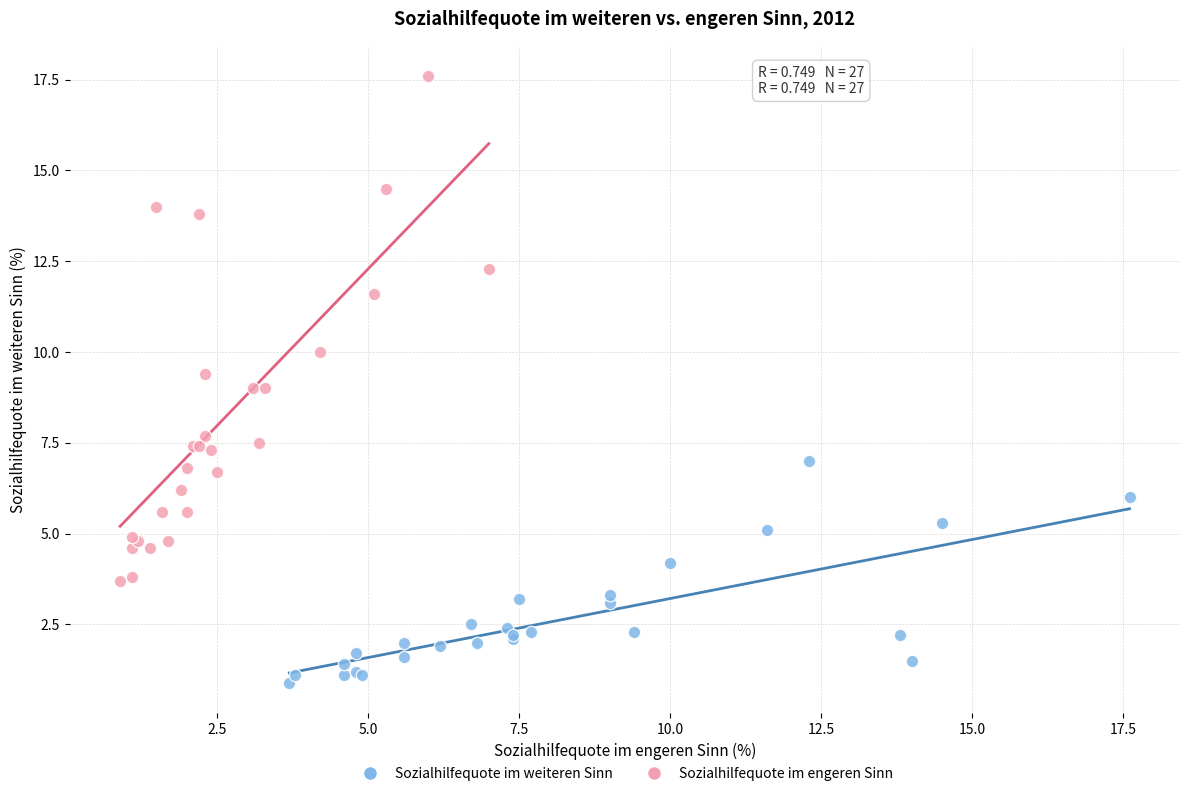

What are all the series names shown in the legend?

Sozialhilfequote im weiteren Sinn, Sozialhilfequote im engeren Sinn